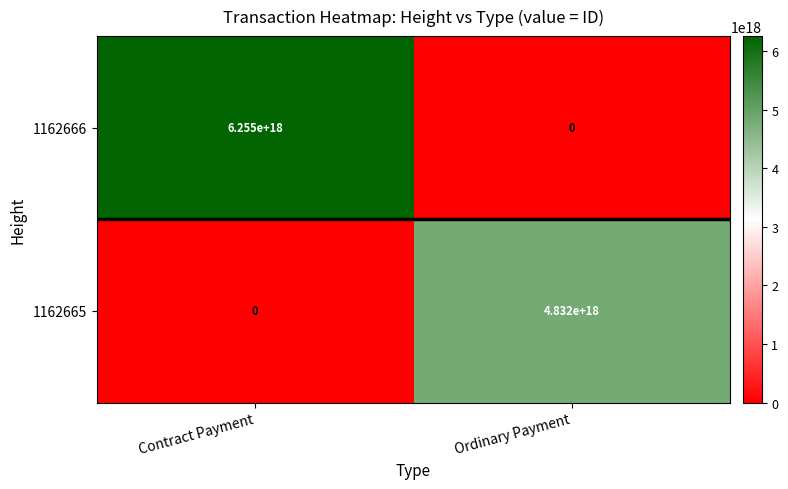

Which series has the largest range (max minus min)?

1162666